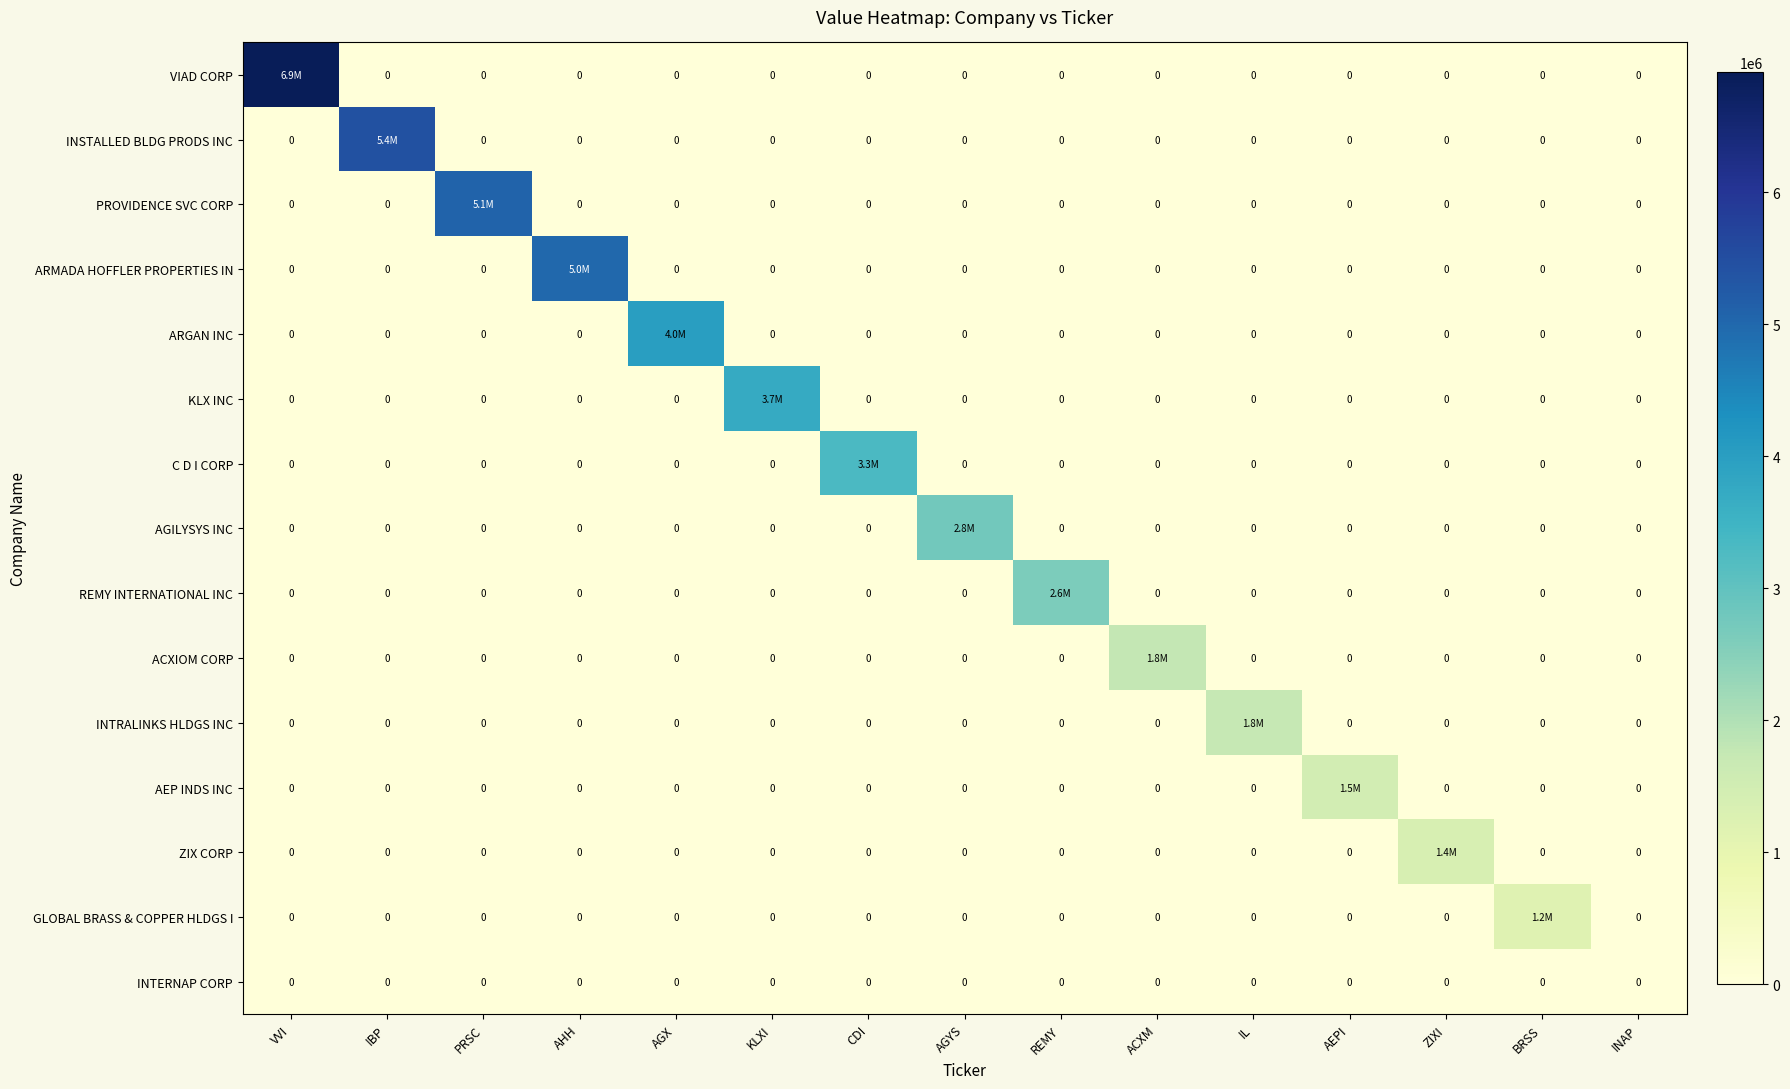

At which label does INTERNAP CORP reach its peak?

VVI